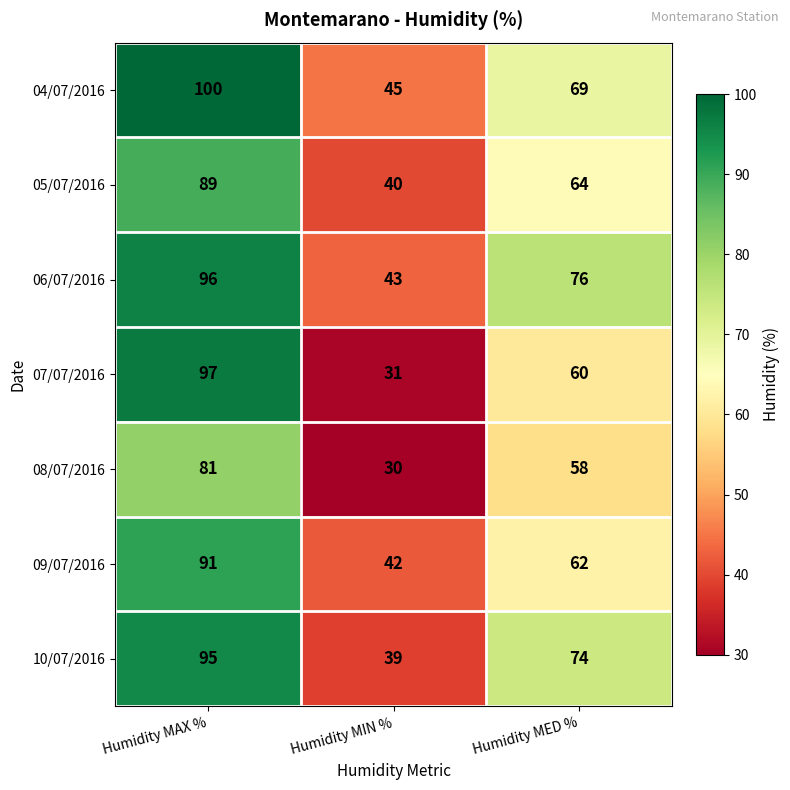

What is the sum of all 06/07/2016 values?

215